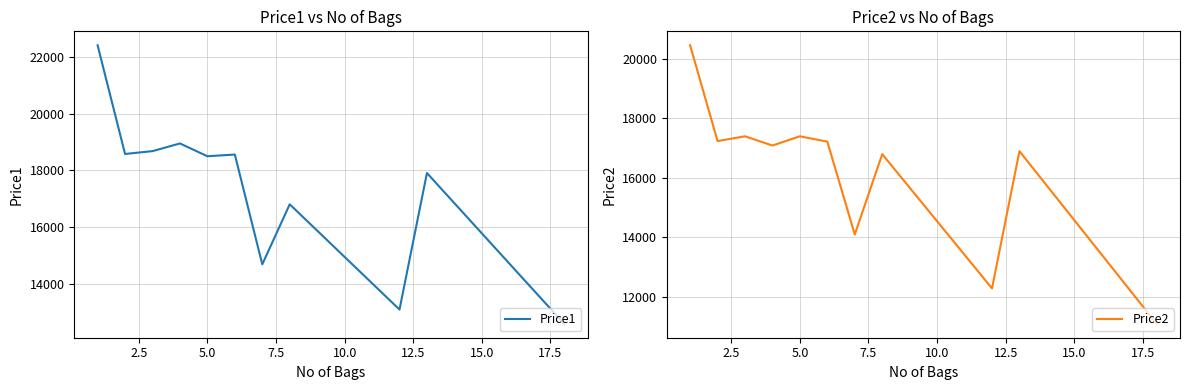

What is the highest value of the Price2 series?

20458